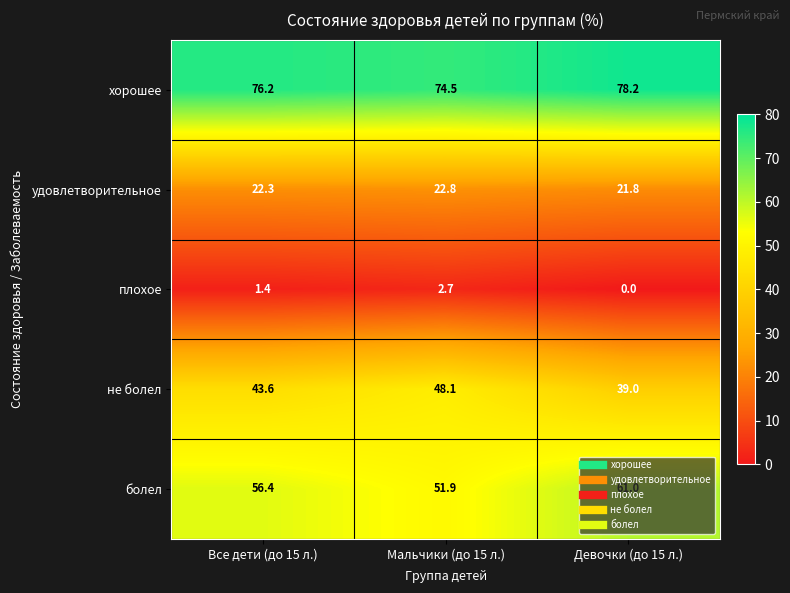

What is the difference between the удовлетворительное values at Девочки (до 15 л.) and Все дети (до 15 л.)?

0.5